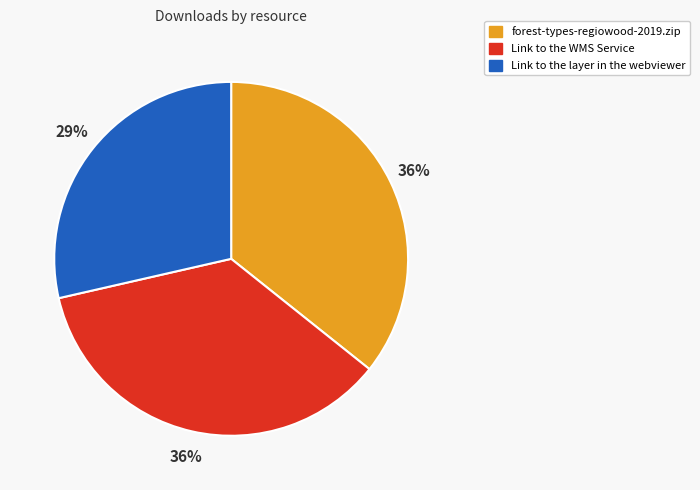

Does Link to the WMS Service account for over 50% of the chart?

No